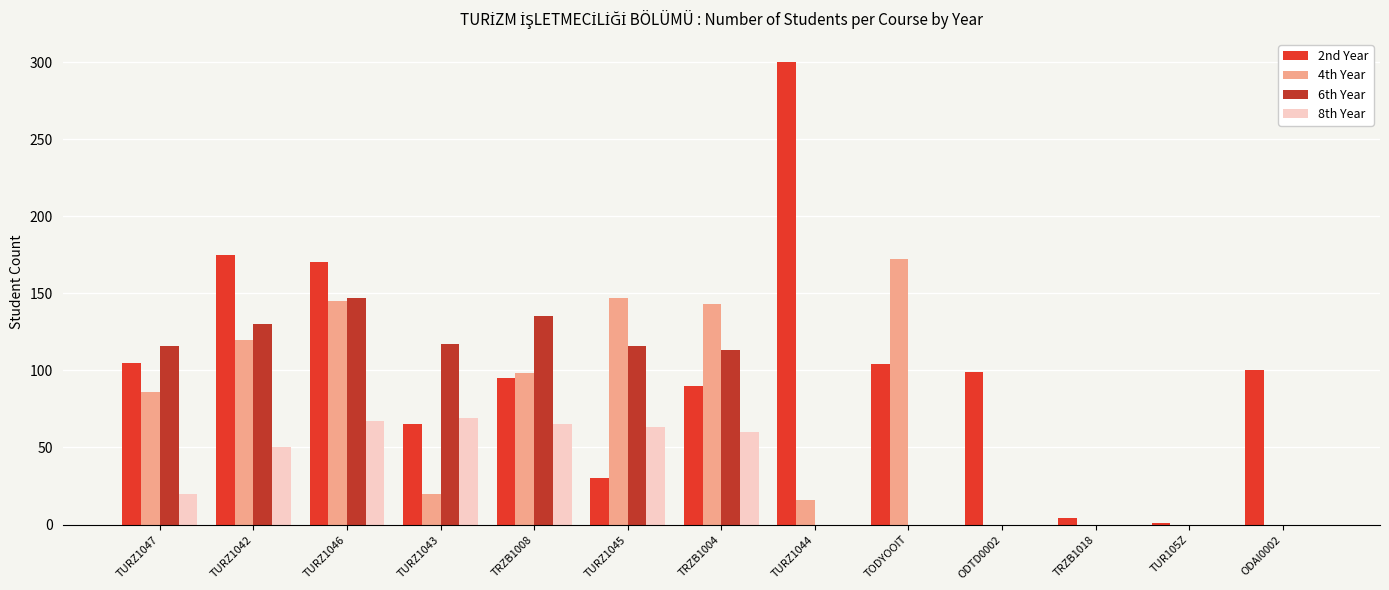

At which label is 6th Year closest to 73?

TRZB1004